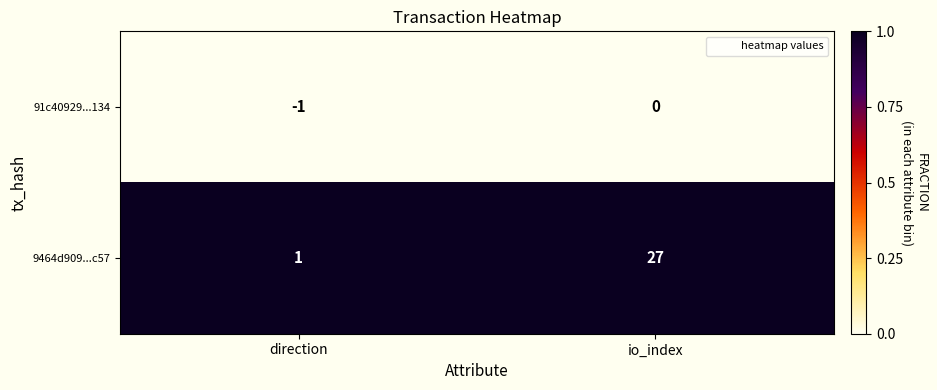

Reading left to right, extract all data points from this chart.

91c40929...134: -1	0
9464d909...c57: 1	27